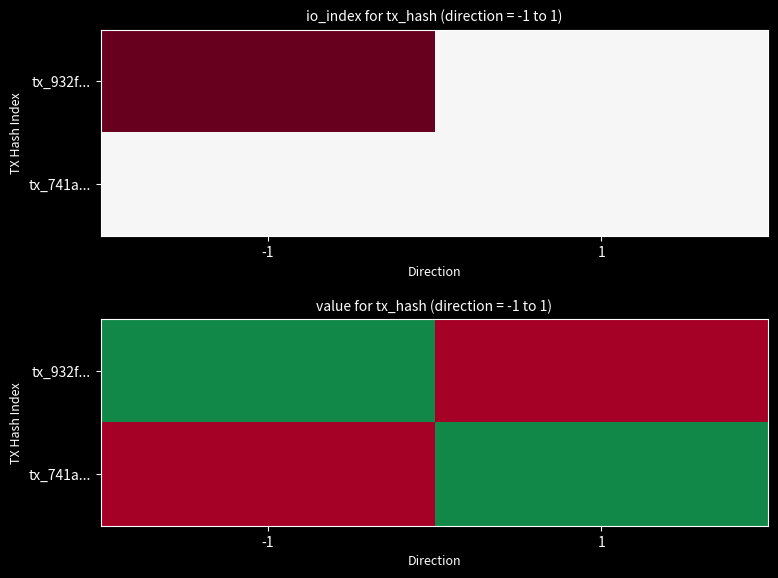

Rank the series at -1 from lowest to highest value.

tx_741a..., tx_932f...